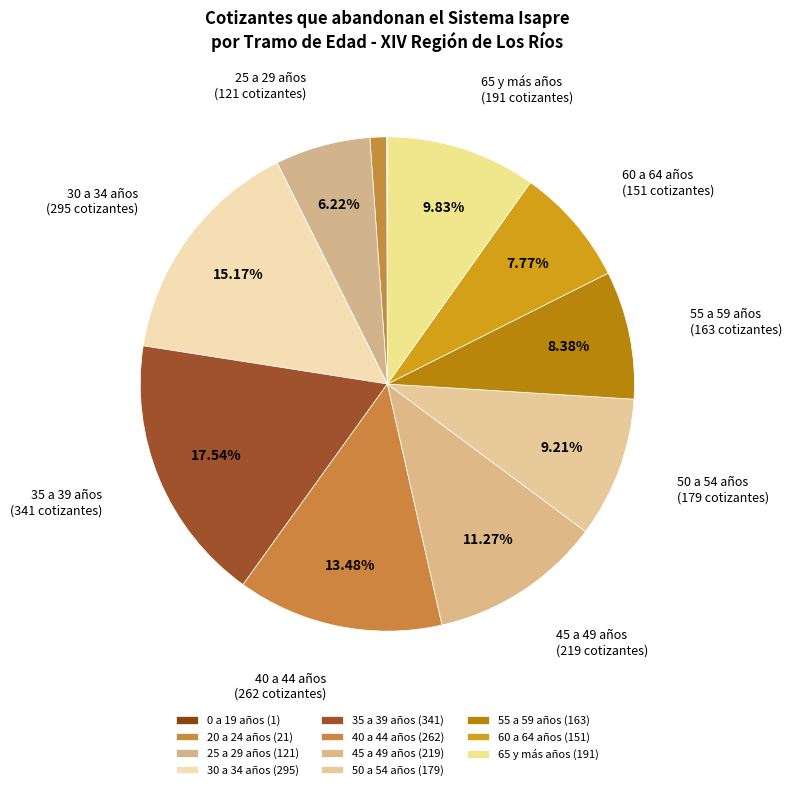

To the nearest percent, what percentage of the pie is 20 a 24 años?

1%